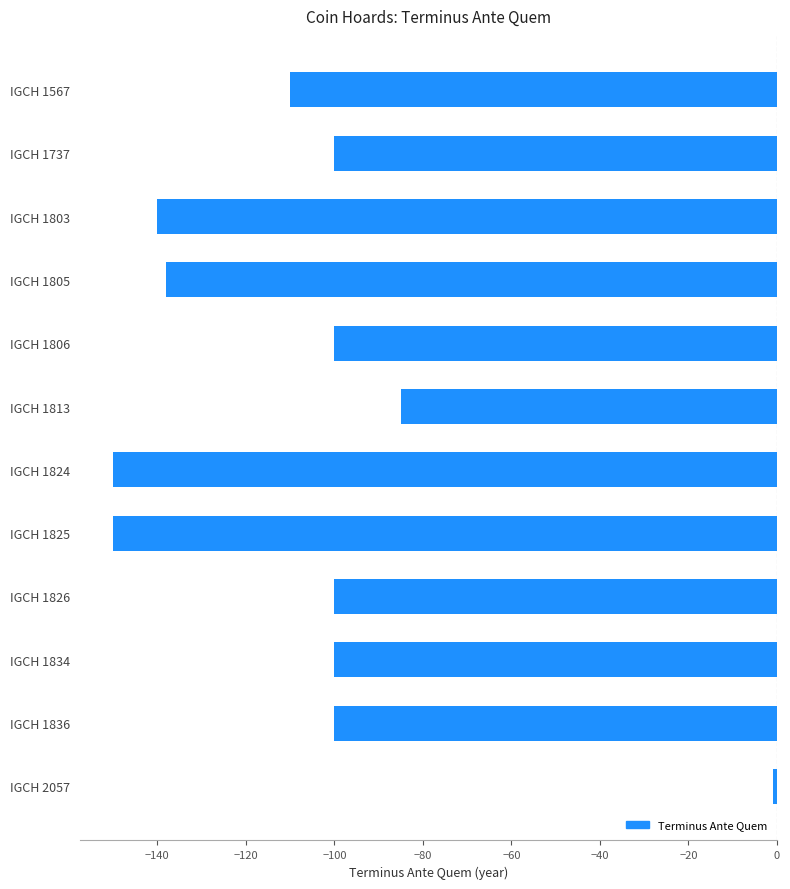

What is the value of the 6th bar from the top?

-85